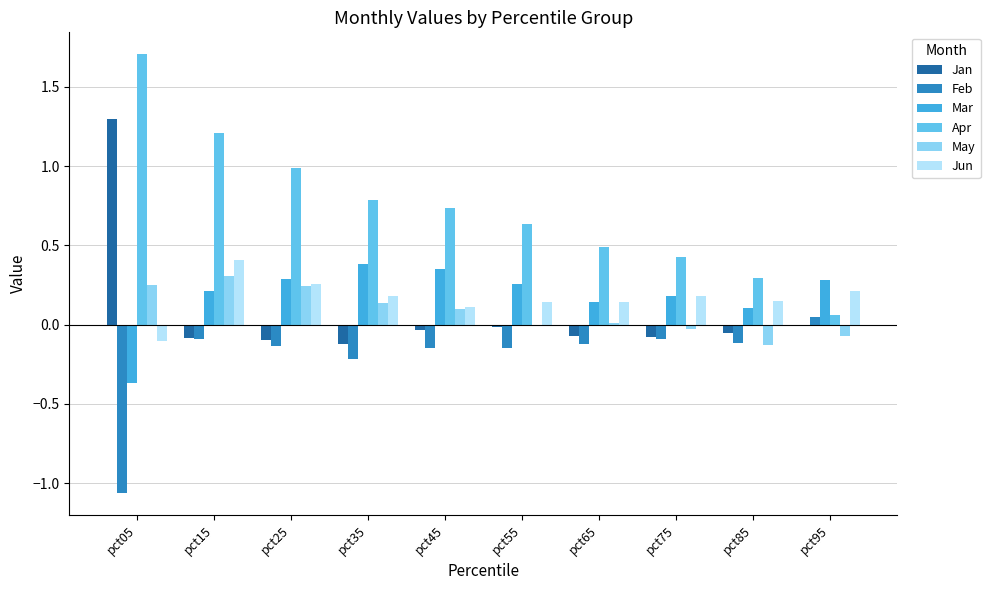

Which series changed the most between pct15 and pct85?

Apr